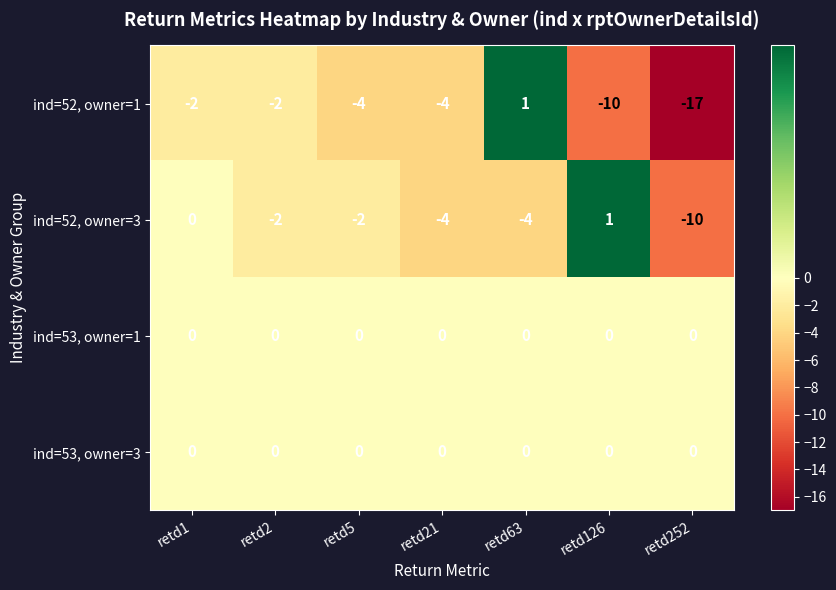

What is the sum of all ind=52, owner=1 values?

-38